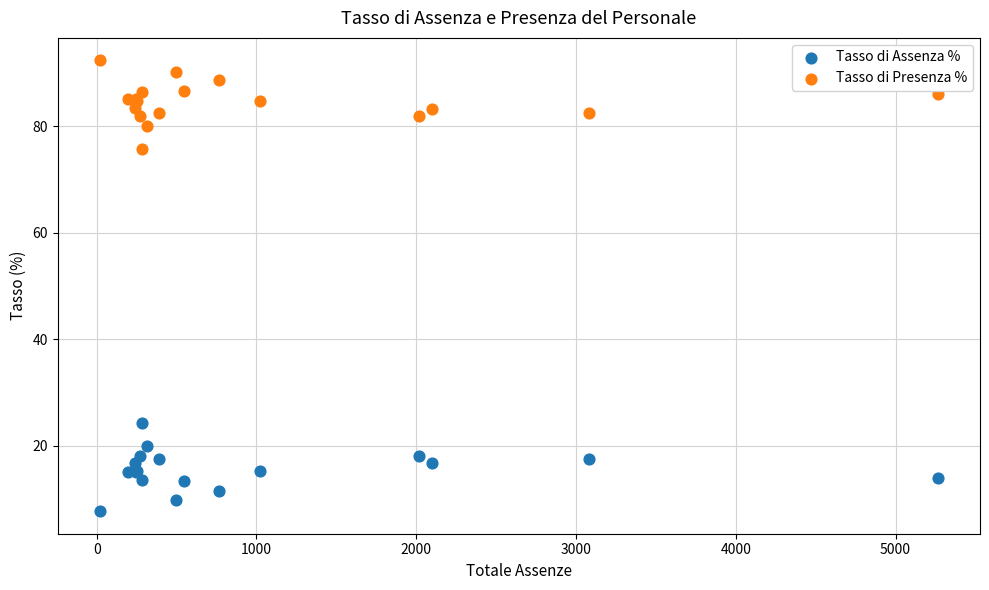

Which series reaches the maximum Y coordinate?

Tasso di Presenza %